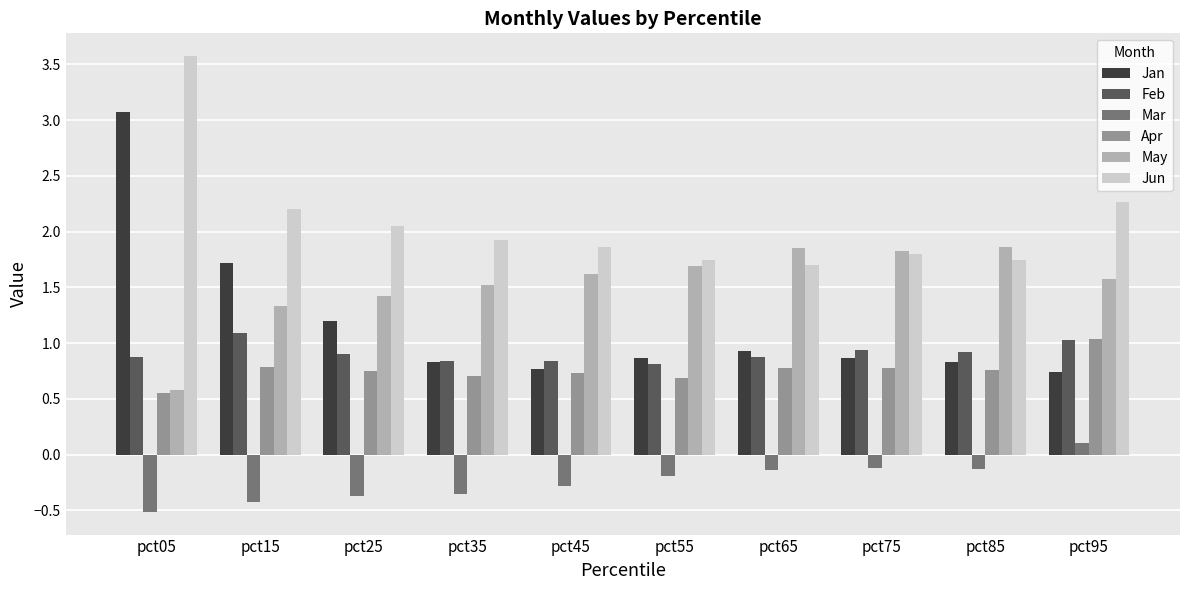

The value of May at pct35 is 2.3. True or false?

False